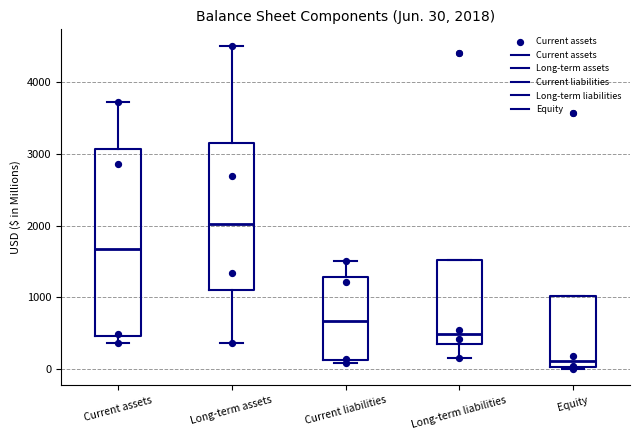

Comparing the boxes themselves (not the whiskers), which one is the tallest?

Current assets